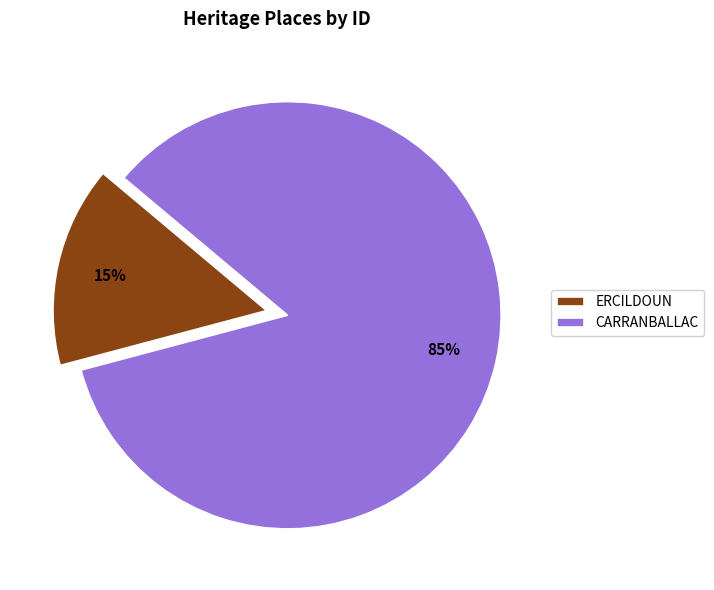

Which slice is the largest?

CARRANBALLAC